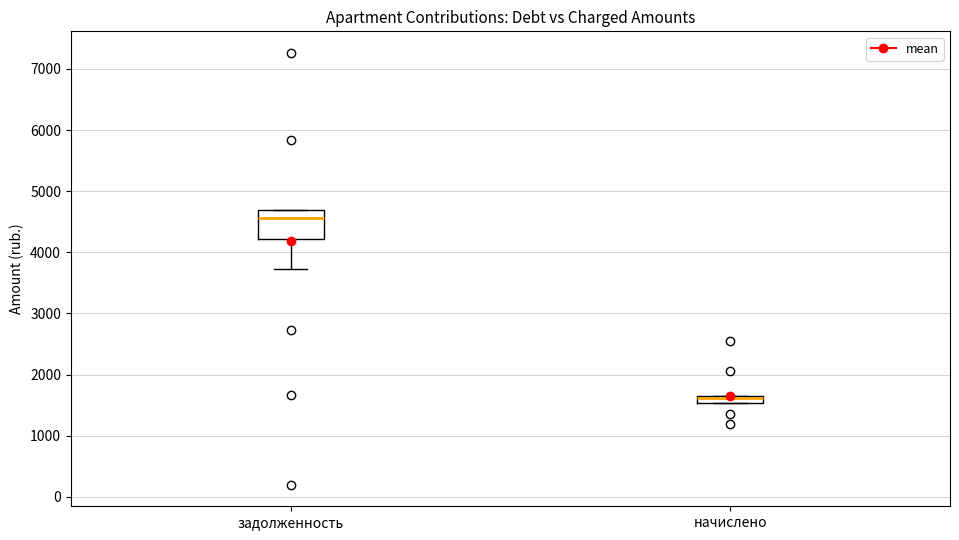

Comparing the boxes themselves (not the whiskers), which one is the tallest?

задолженность